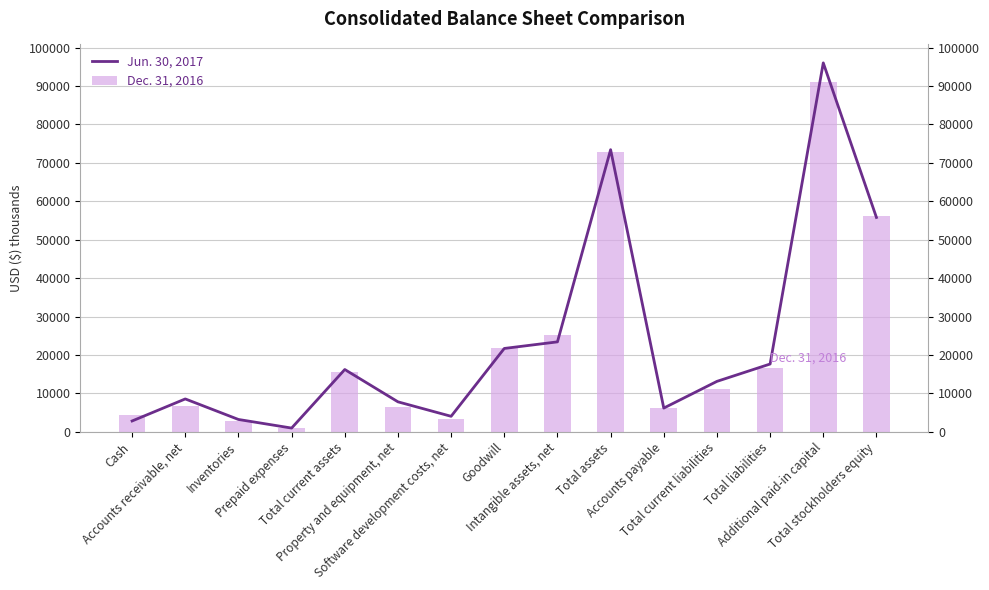

Which category has the highest value across all series?

Additional paid-in capital